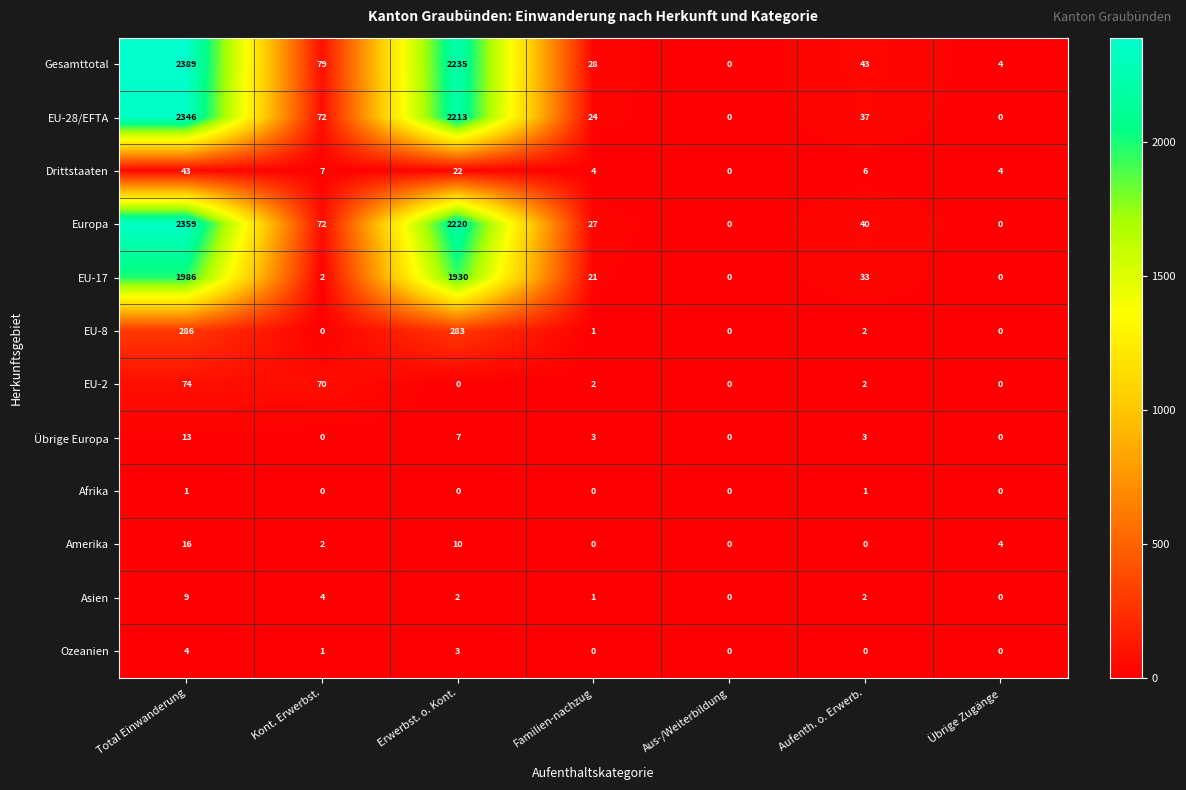

The value of Asien at Aufenth. o. Erwerb. is 2. True or false?

True